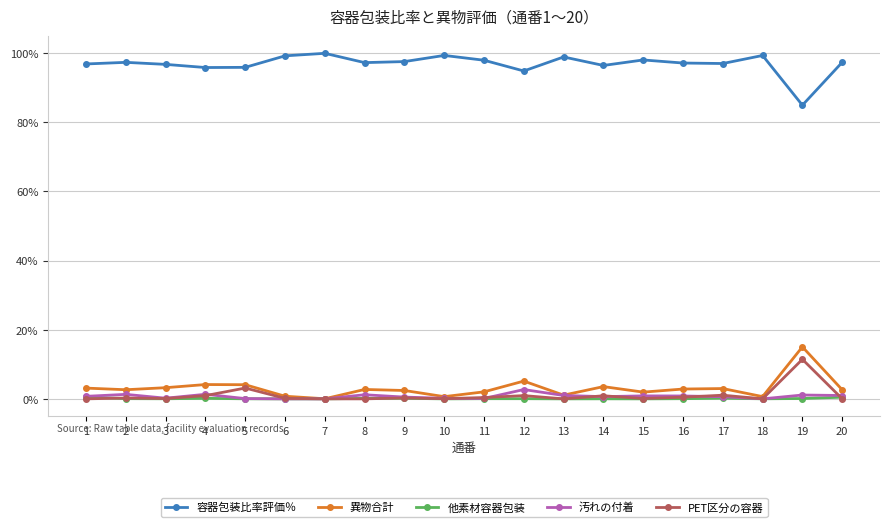

What is the lowest value of the 容器包装比率評価％ series?

85.0